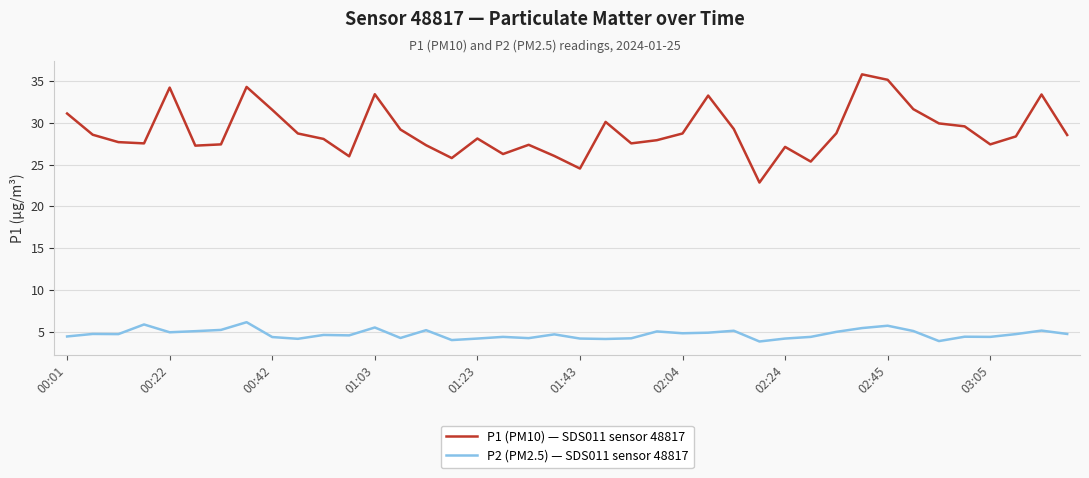

In P2 (PM2.5) — SDS011 sensor 48817, how many points are lower than both neighbors (excluding endpoints)?

12